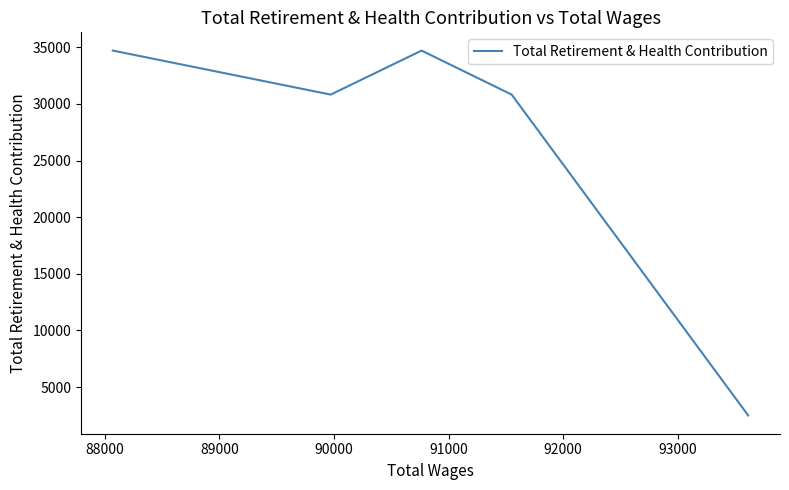

Does the chart have visible grid lines?

No